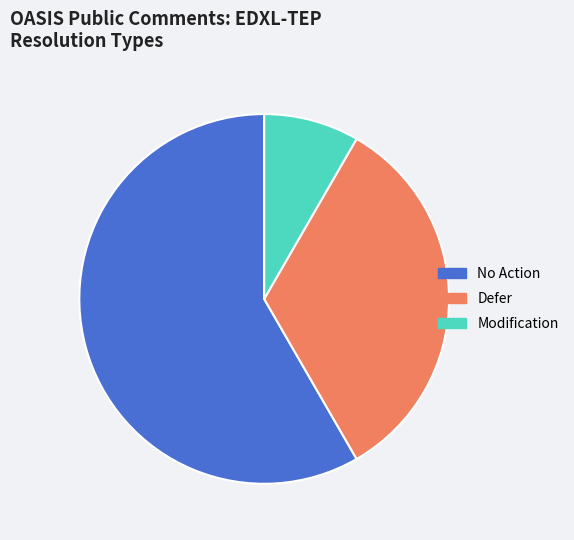

Does any single category account for the majority?

Yes